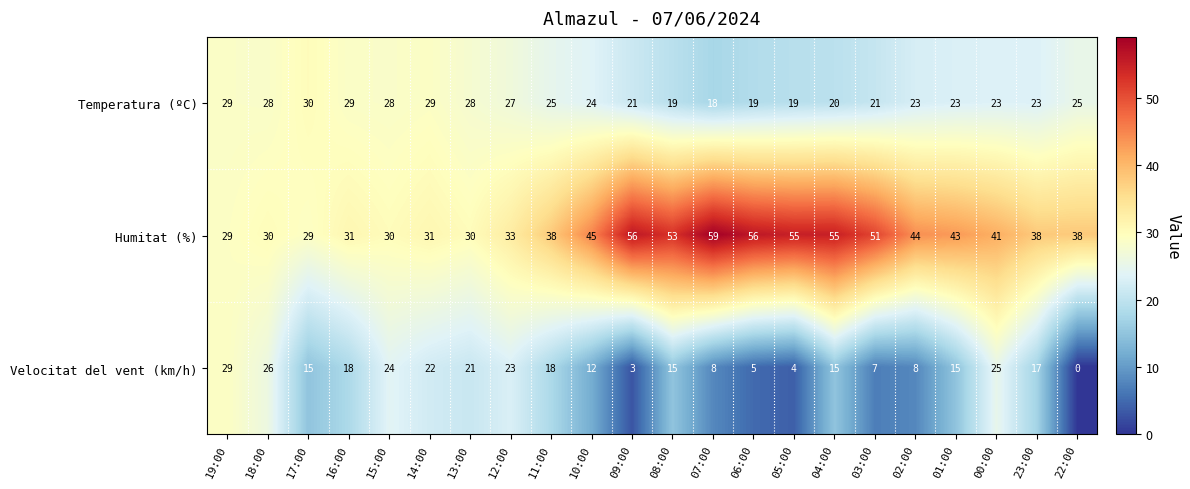

How many positive values does the Velocitat del vent (km/h) series have?

21